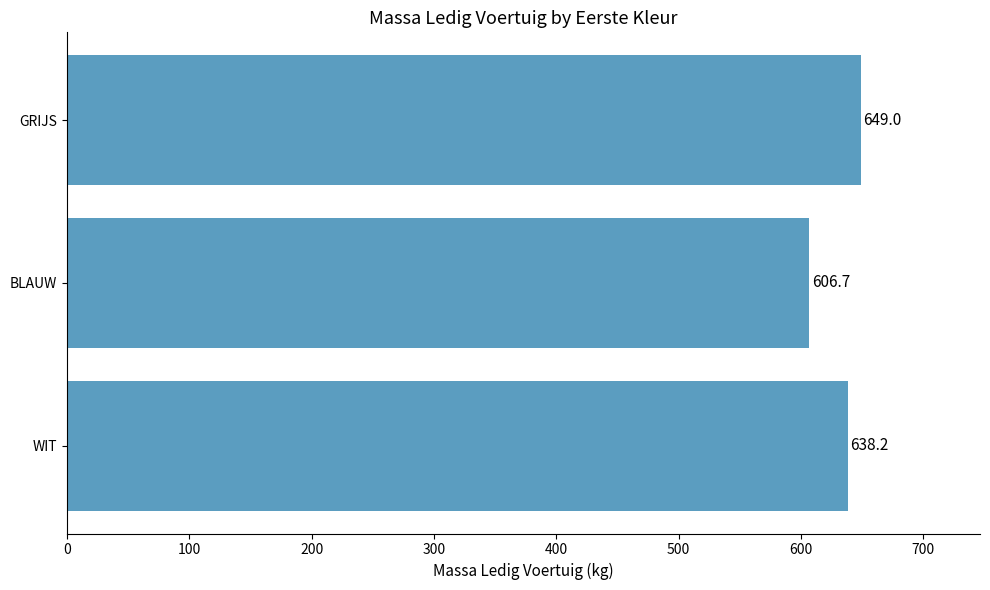

The chart shows a value of 649.0 at GRIJS. True or false?

True